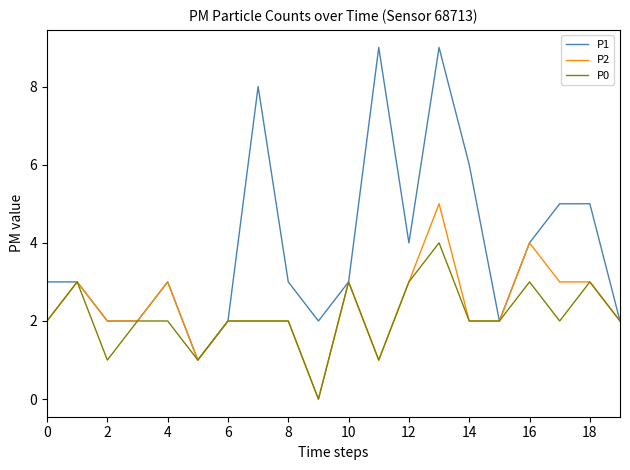

Rank the series by their maximum value, from highest to lowest.

P1, P2, P0